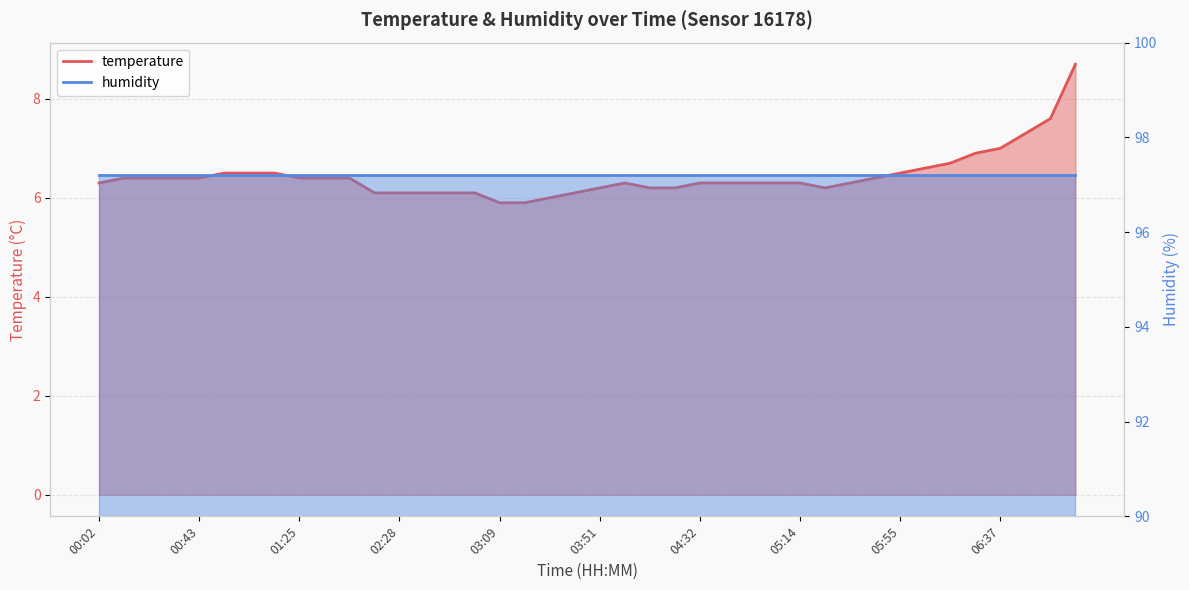

What is the label of the 1st point from the right?

07:08